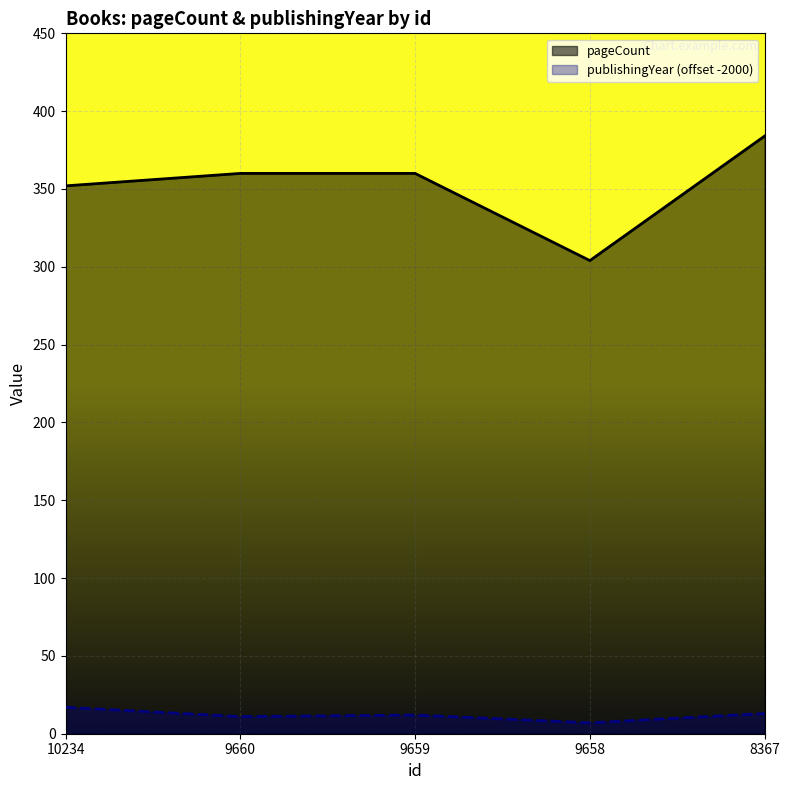

Which series has the largest range (max minus min)?

pageCount